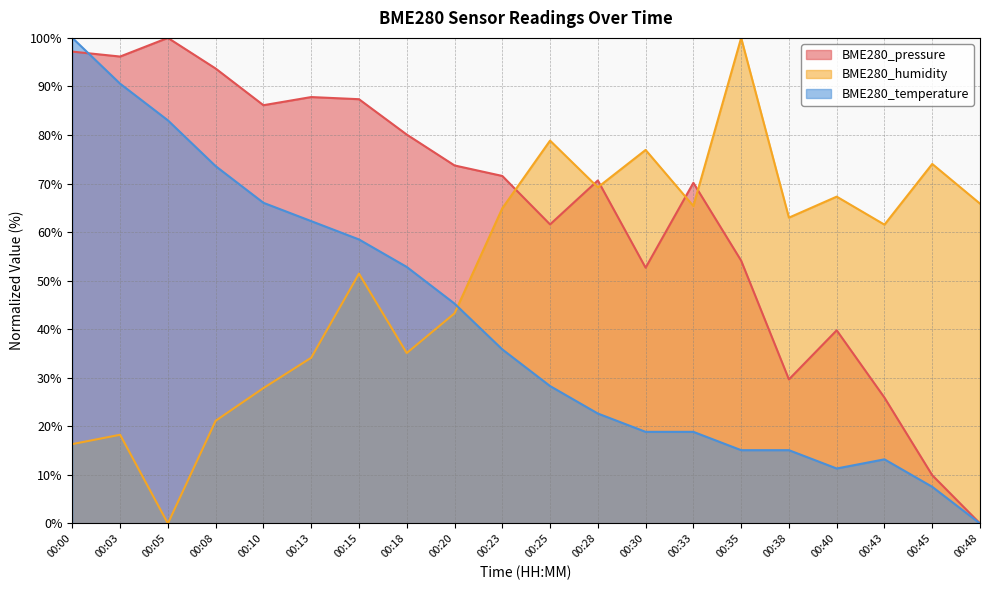

How many values in BME280_temperature are above zero?

19